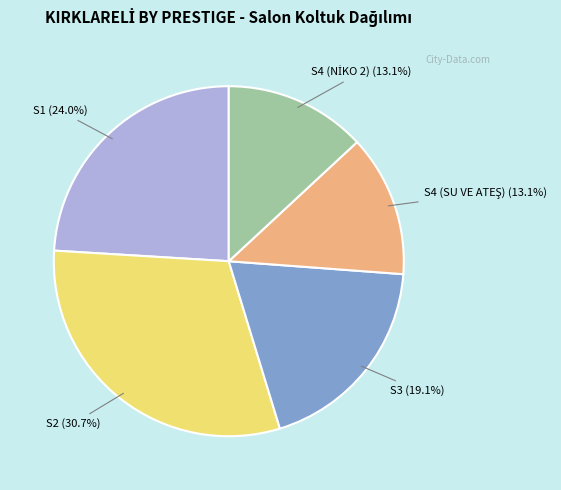

Between S3 and S2, which is larger?

S2